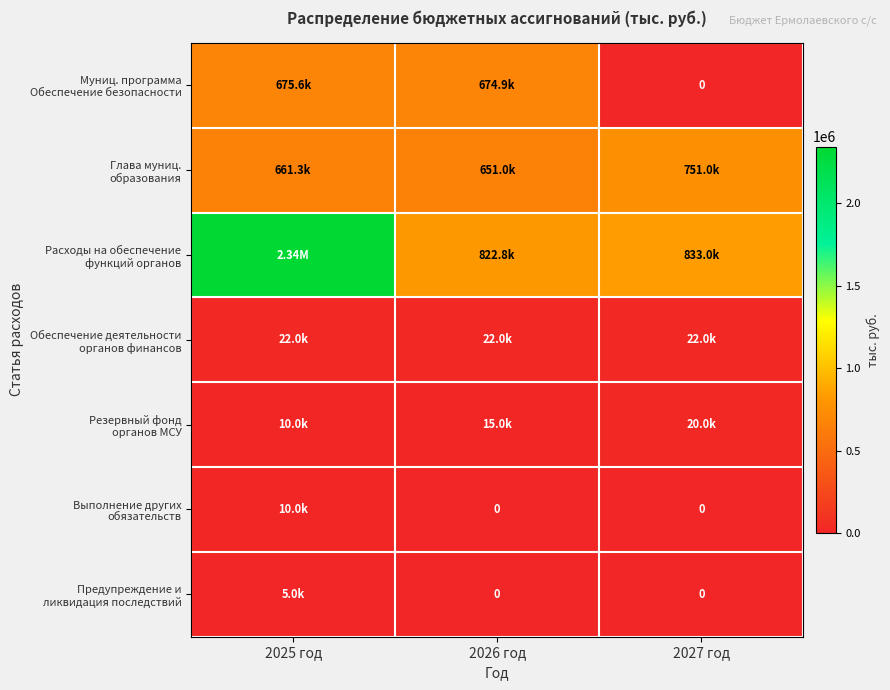

At 2026 год, list the series in order from smallest to largest.

Выполнение других обязательств, Предупреждение и ликвидация последствий, Резервный фонд органов МСУ, Обеспечение деятельности органов финансов, Глава муниц. образования, Муниц. программа Обеспечение безопасности, Расходы на обеспечение функций органов